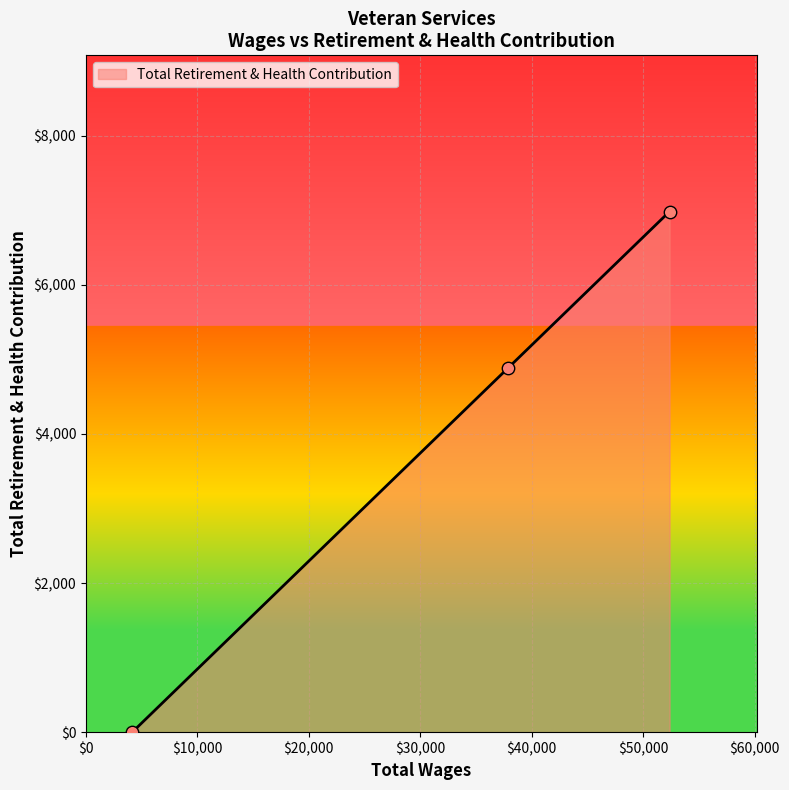

What is the greatest value displayed?

6984